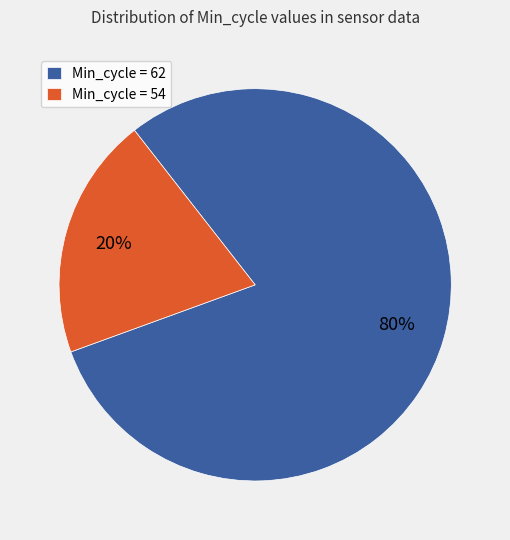

True or false: Min_cycle = 54 accounts for 20% of the total.

True